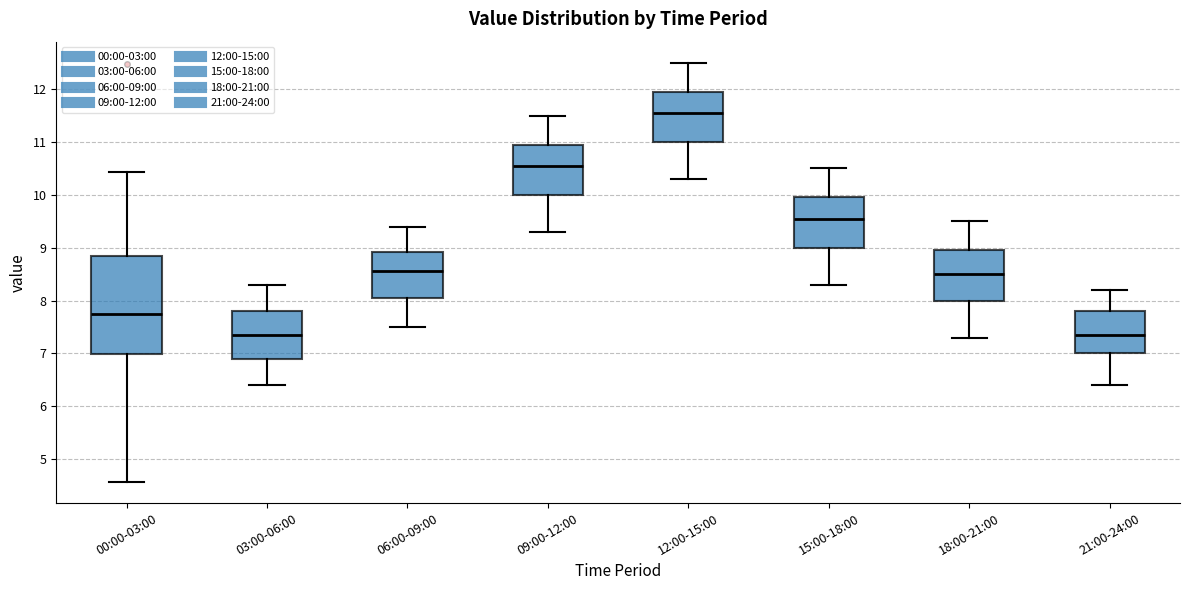

Reading left to right, transcribe this box plot: for each box, give where its median line is, the range the box spans, and where its two whiskers end, as read against the y-axis. The values are not printed on the chart, so give them approximately, as read against the axis.

00:00-03:00: median 7.8, box 7.0 to 8.8, whiskers 4.6 to 10.4
03:00-06:00: median 7.4, box 6.9 to 7.8, whiskers 6.4 to 8.3
06:00-09:00: median 8.6, box 8.1 to 8.9, whiskers 7.5 to 9.4
09:00-12:00: median 10.6, box 10.0 to 11.0, whiskers 9.3 to 11.5
12:00-15:00: median 11.6, box 11.0 to 12.0, whiskers 10.3 to 12.5
15:00-18:00: median 9.6, box 9.0 to 10.0, whiskers 8.3 to 10.5
18:00-21:00: median 8.5, box 8.0 to 9.0, whiskers 7.3 to 9.5
21:00-24:00: median 7.4, box 7.0 to 7.8, whiskers 6.4 to 8.2